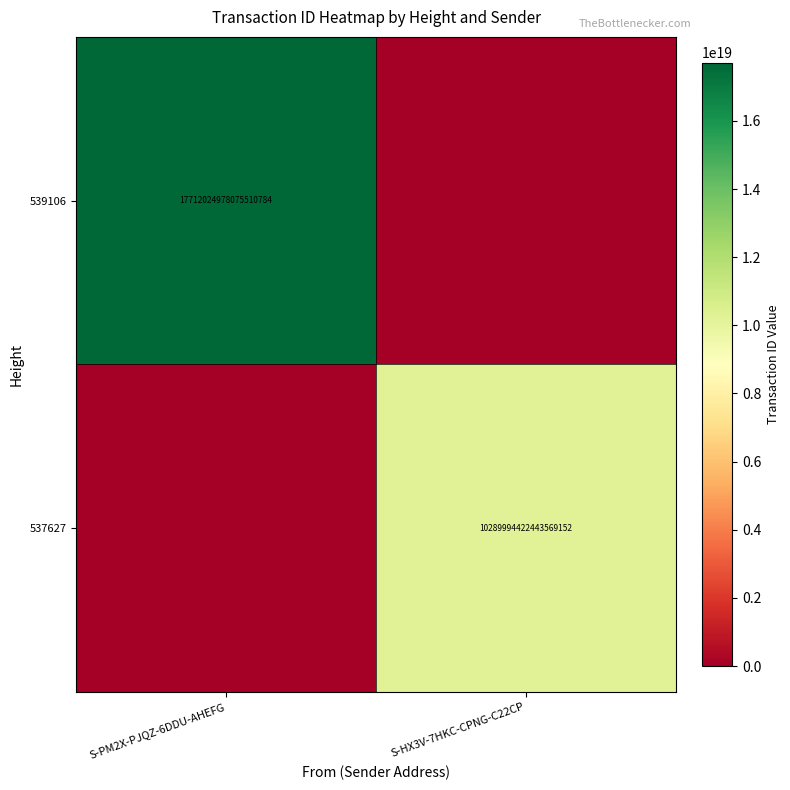

True or false: 539106 has a value of 31705163630360109056 at S-PM2X-PJQZ-6DDU-AHEFG.

False